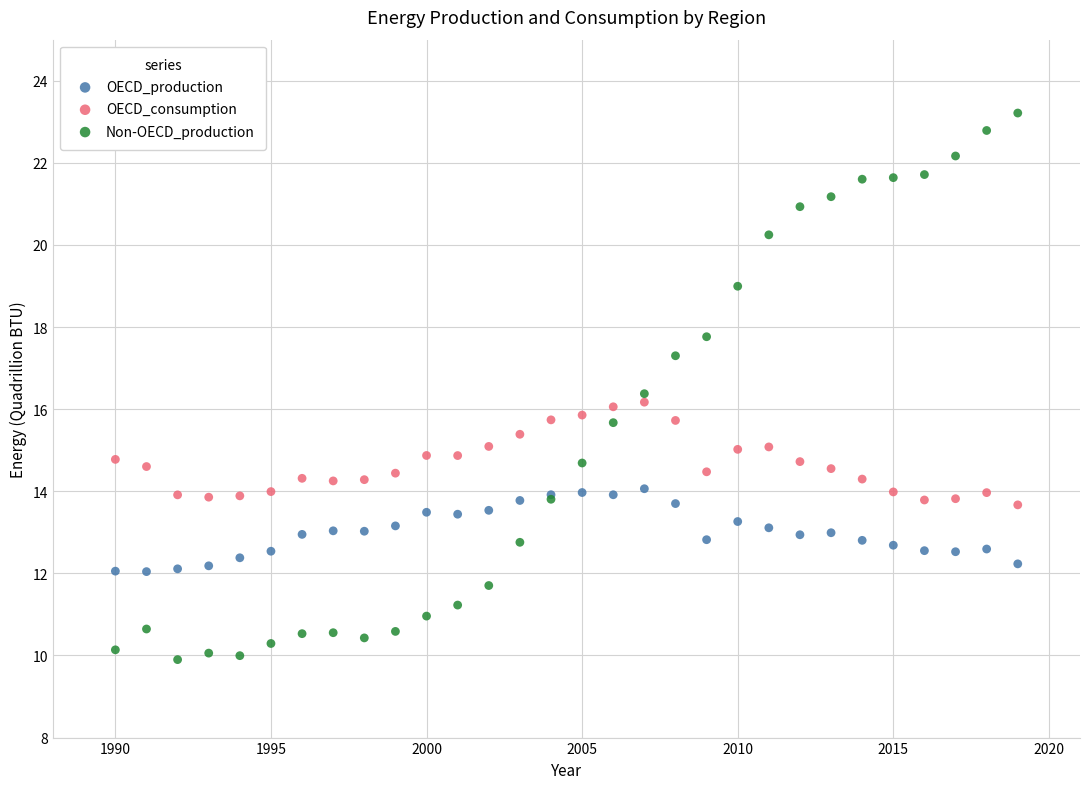

Which series contains the lowest Y value?

Non-OECD_production